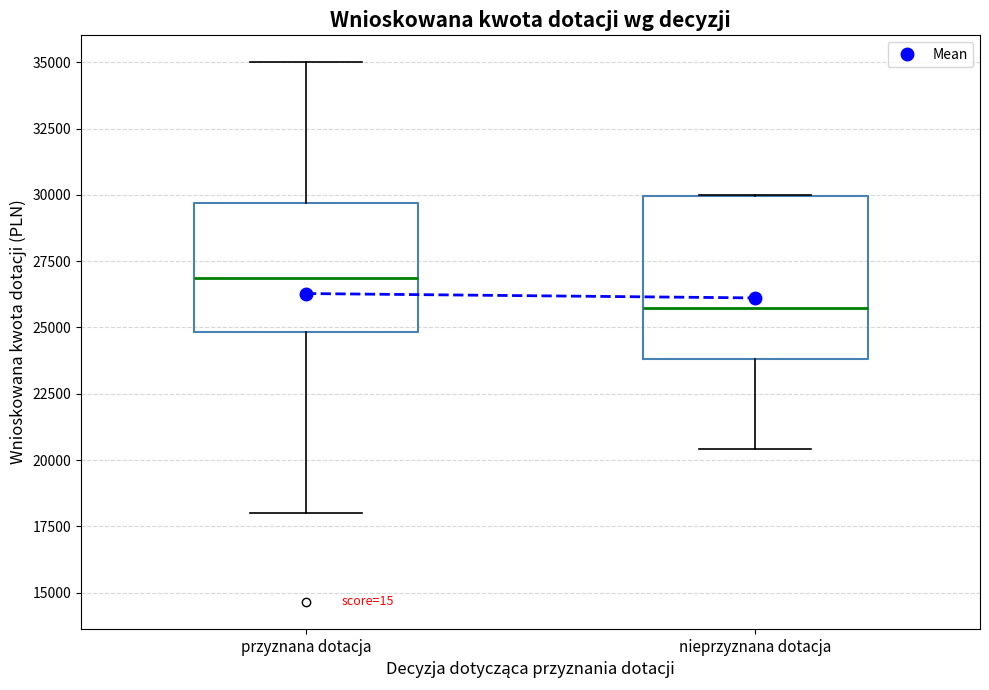

Reading left to right, read every box against the y-axis: the position of its median line, the range the box covers, and the ends of its whiskers. The values are not printed on the chart, so give them approximately, as read against the axis.

przyznana dotacja: median 27000, box 25000 to 29500, whiskers 18000 to 35000
nieprzyznana dotacja: median 25500, box 24000 to 30000, whiskers 20500 to 30000